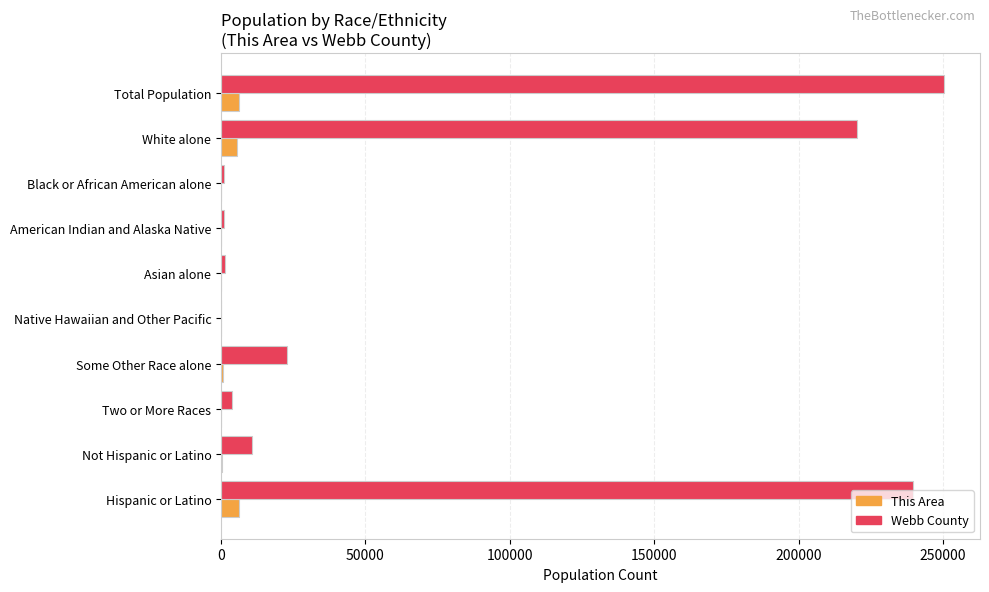

At which label is Webb County closest to 125167?

White alone